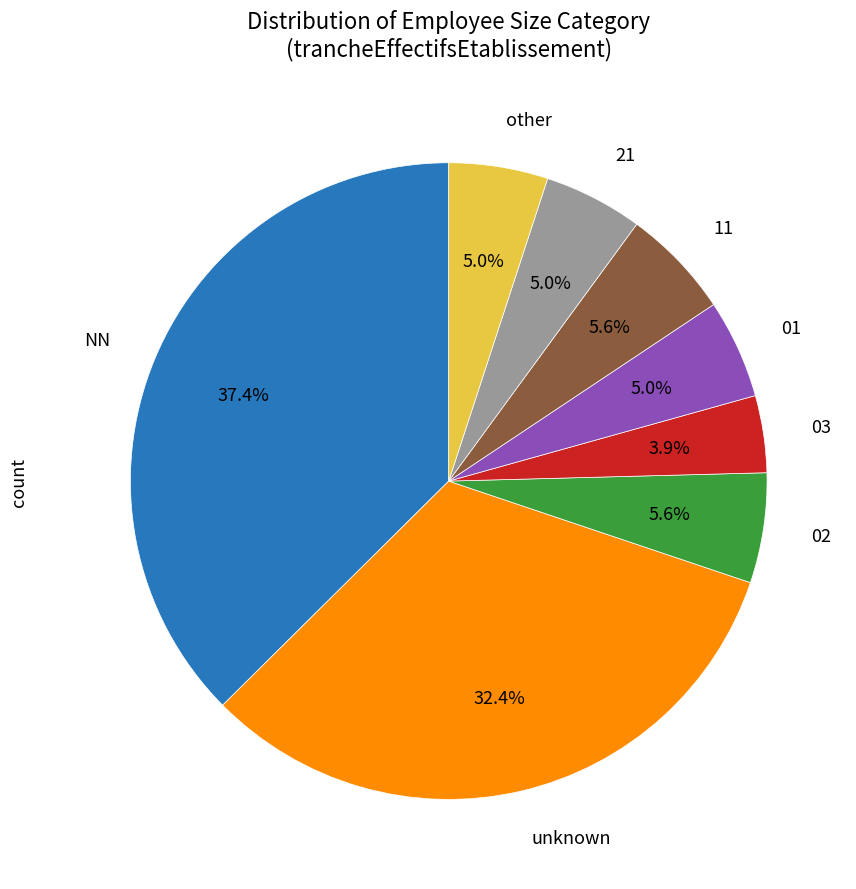

Is there any slice that represents more than half of the pie?

No